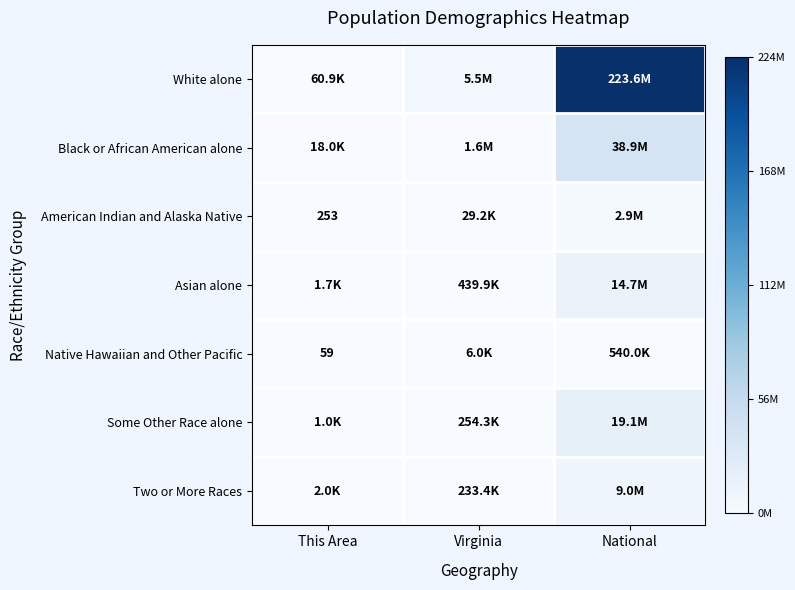

Which series has the largest range (max minus min)?

White alone